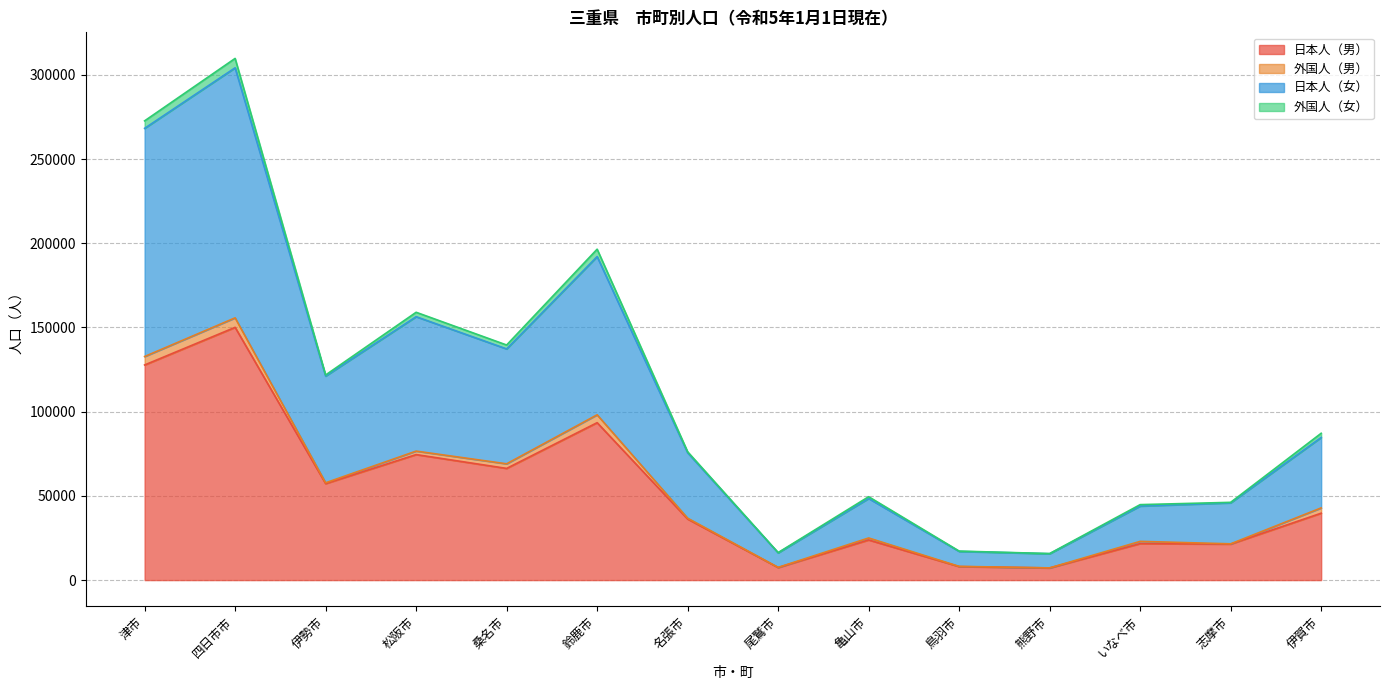

At which label does 日本人（男） reach its peak?

四日市市